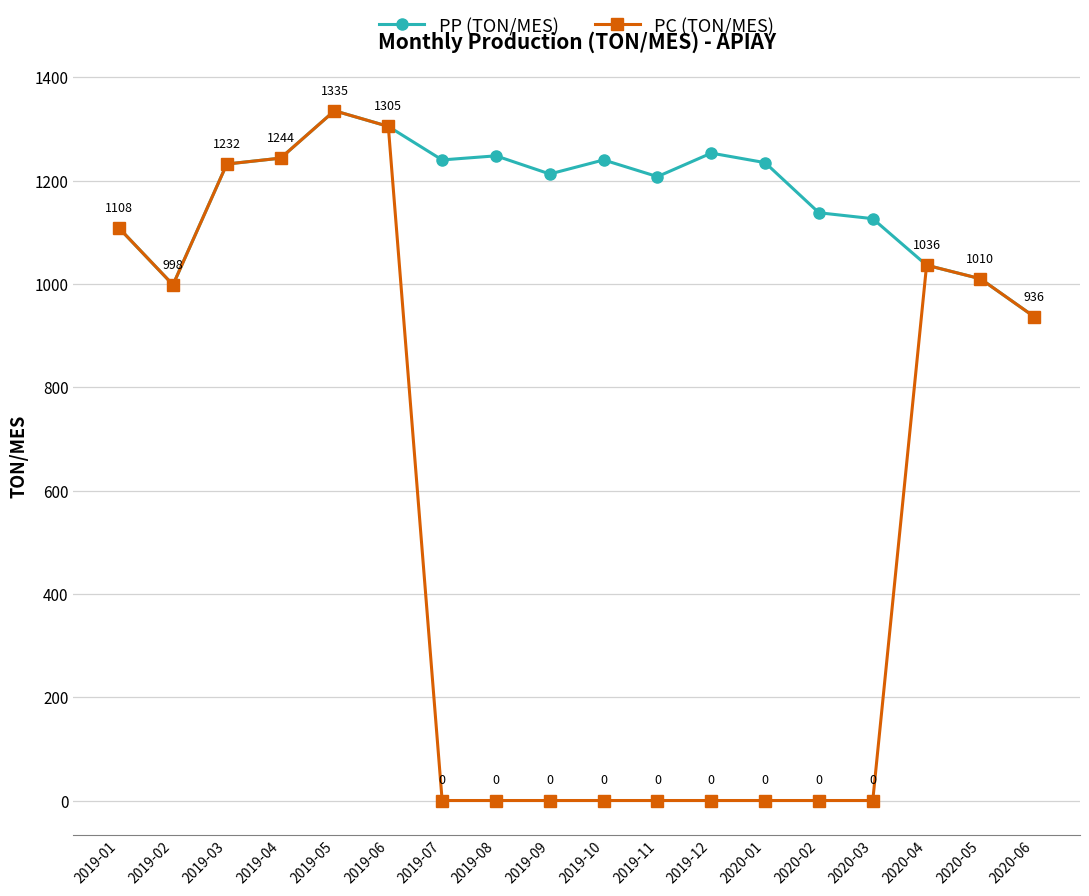

Where is PP (TON/MES) nearest to the value 1135?

2020-02